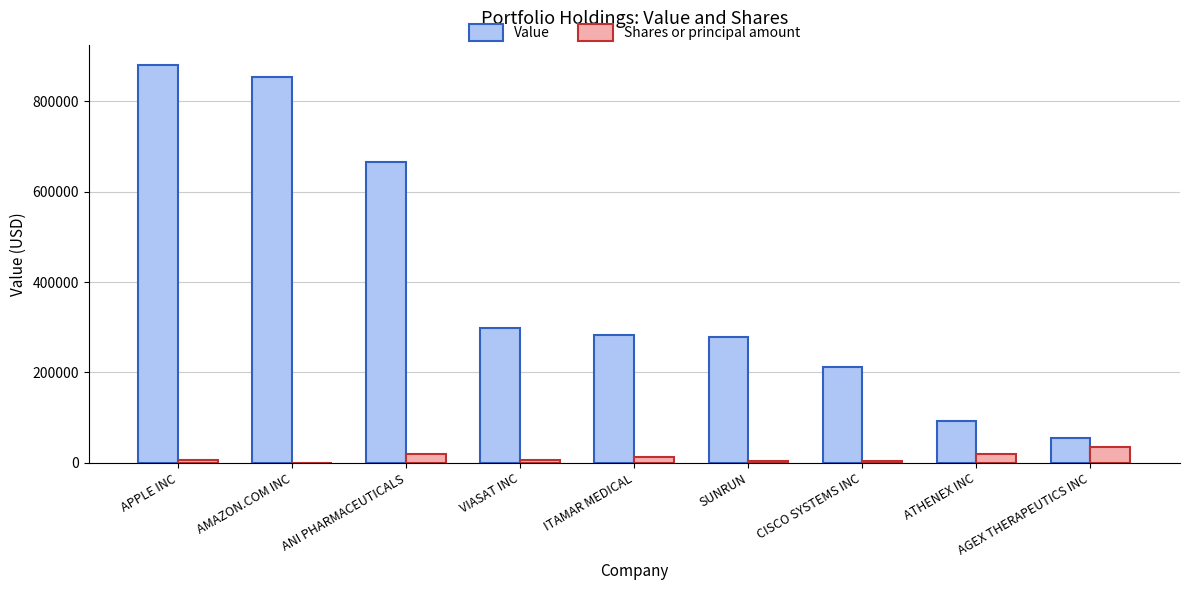

What is the sum of all Shares or principal amount values?

107597